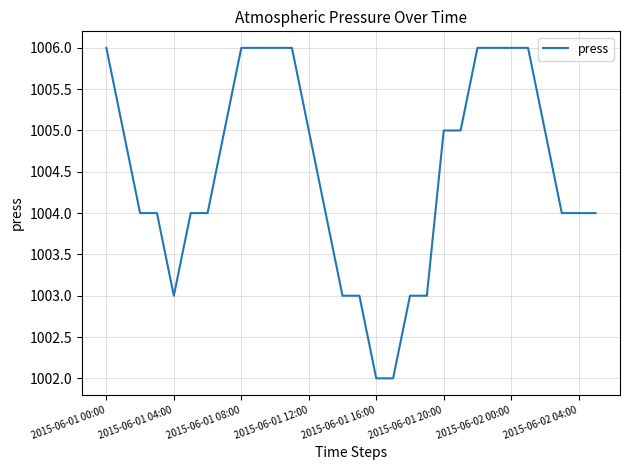

What is the smallest value displayed?

1002